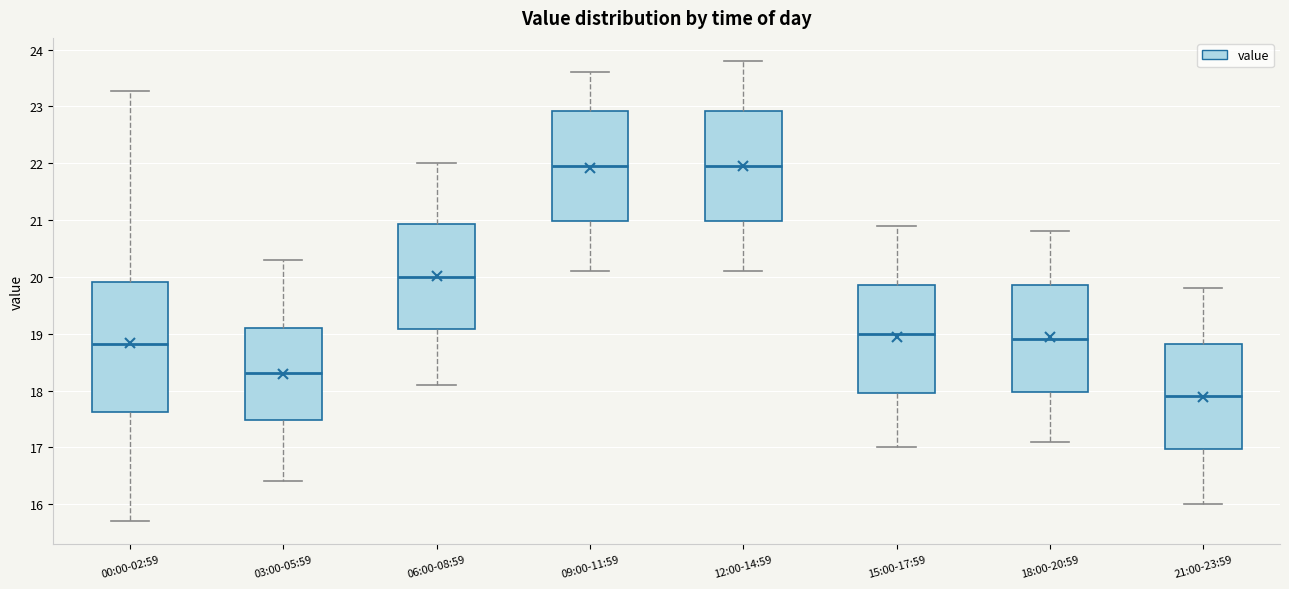

Reading left to right, transcribe this box plot: for each box, give where its median line is, the range the box spans, and where its two whiskers end, as read against the y-axis. The values are not printed on the chart, so give them approximately, as read against the axis.

00:00-02:59: median 18.8, box 17.6 to 19.9, whiskers 15.7 to 23.3
03:00-05:59: median 18.3, box 17.5 to 19.1, whiskers 16.4 to 20.3
06:00-08:59: median 20.0, box 19.1 to 20.9, whiskers 18.1 to 22.0
09:00-11:59: median 22.0, box 21.0 to 22.9, whiskers 20.1 to 23.6
12:00-14:59: median 22.0, box 21.0 to 22.9, whiskers 20.1 to 23.8
15:00-17:59: median 19.0, box 18.0 to 19.9, whiskers 17.0 to 20.9
18:00-20:59: median 18.9, box 18.0 to 19.9, whiskers 17.1 to 20.8
21:00-23:59: median 17.9, box 17.0 to 18.8, whiskers 16.0 to 19.8